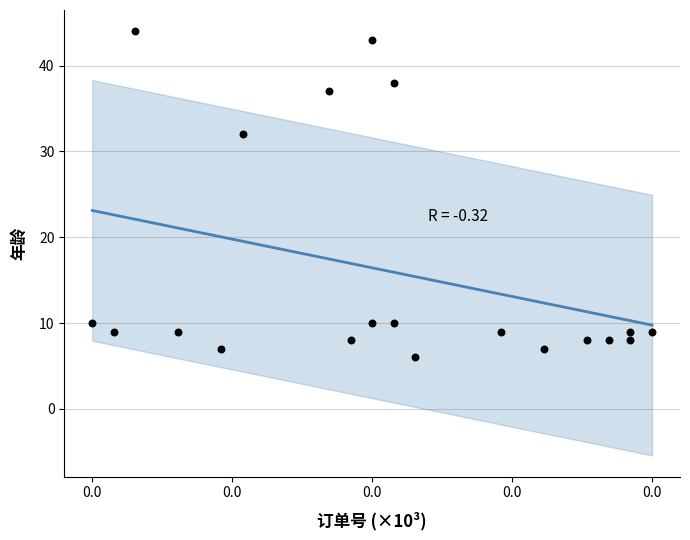

What Y value in the scatter plot is closest to 25?

32